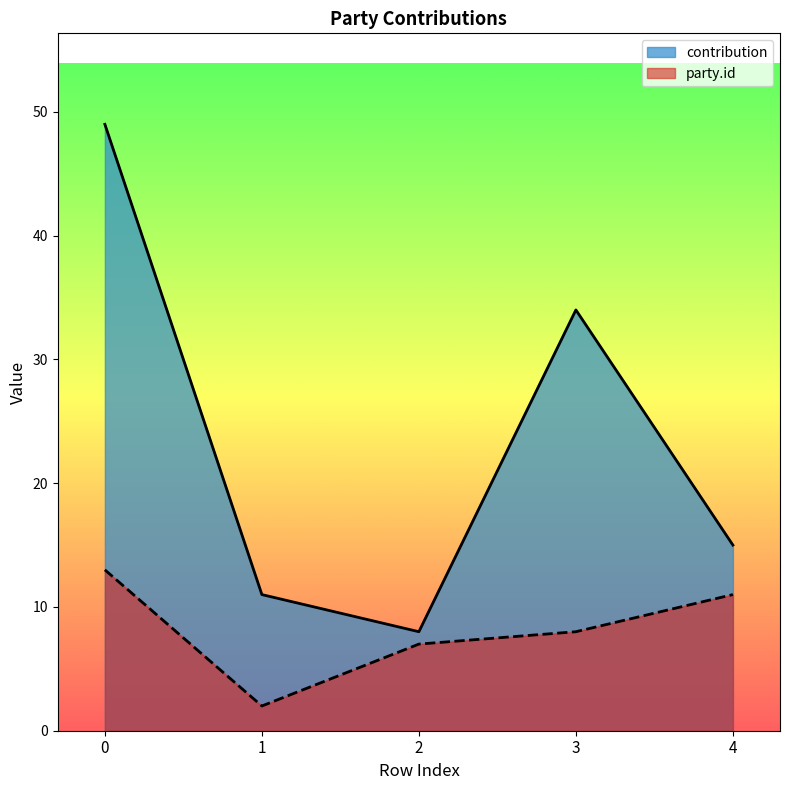

What is the difference between the party_id values at 0 and 1?

11